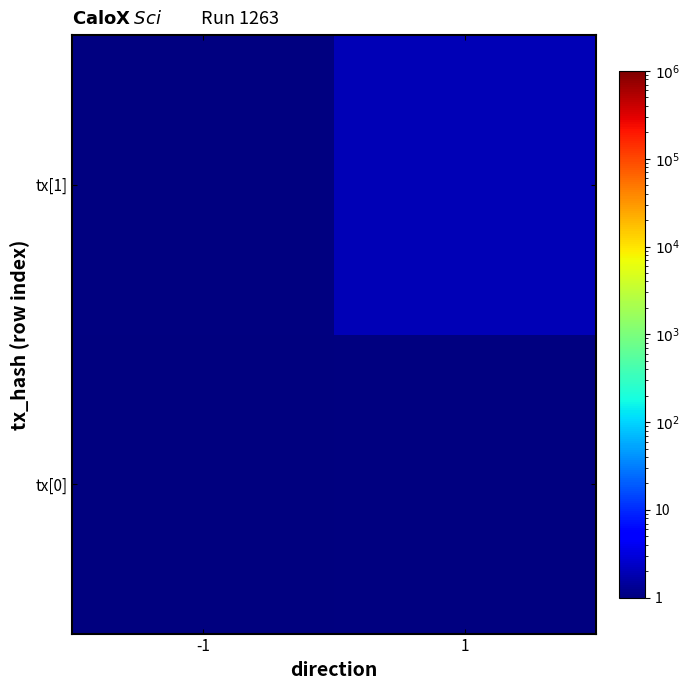

At which label does tx[1] reach its minimum?

-1